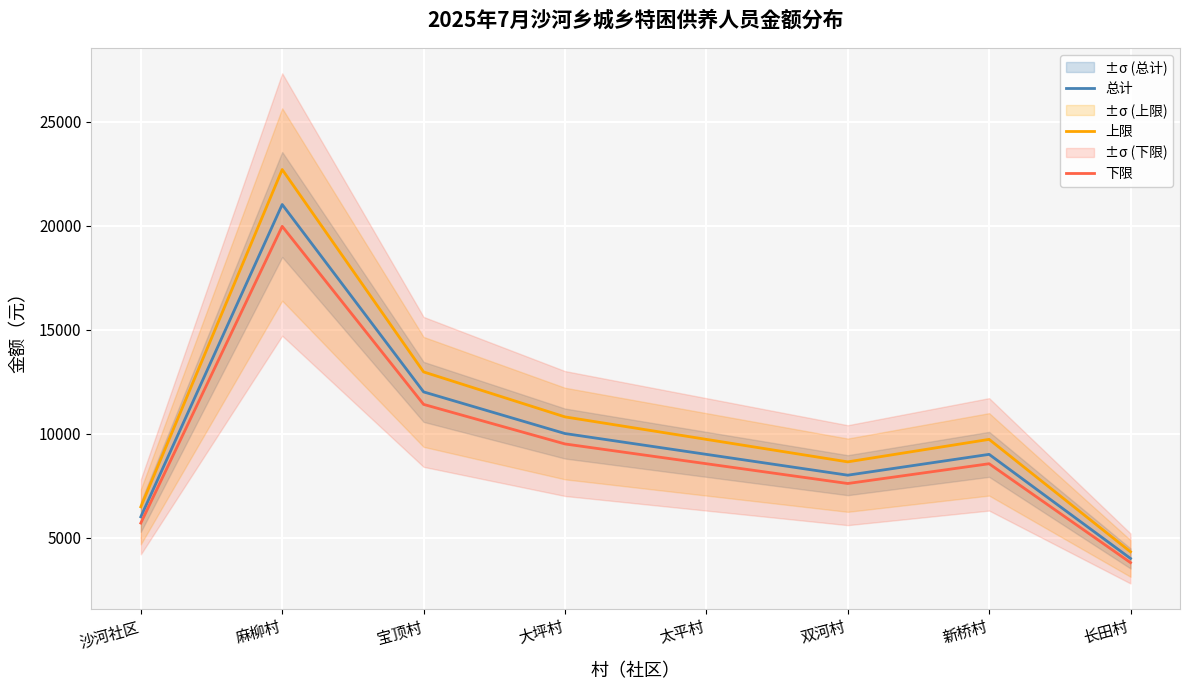

True or false: 总计 and 下限 cross at least once.

False